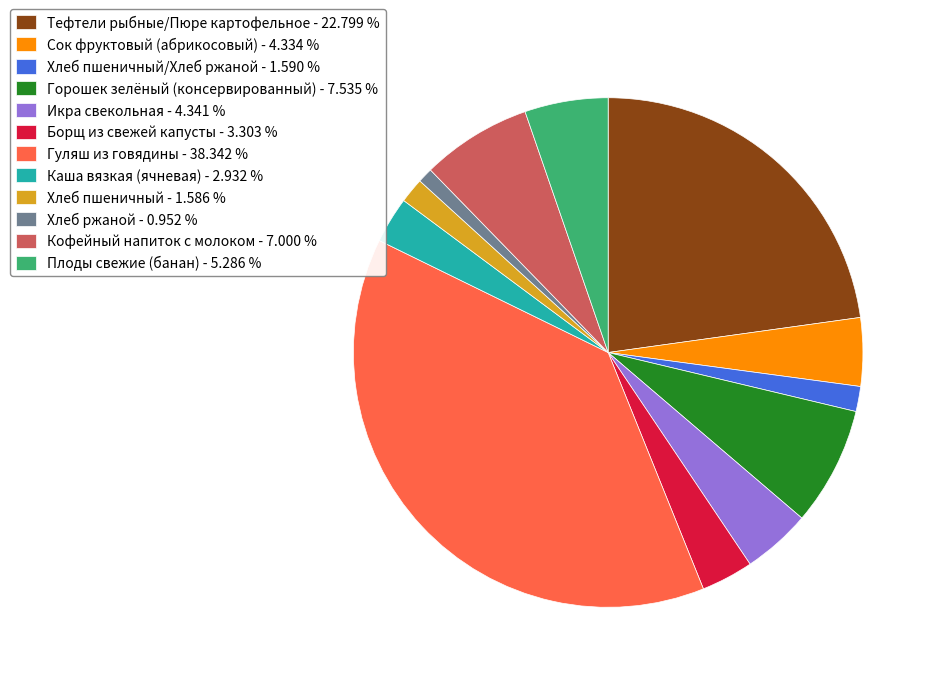

Does any single category account for the majority?

No